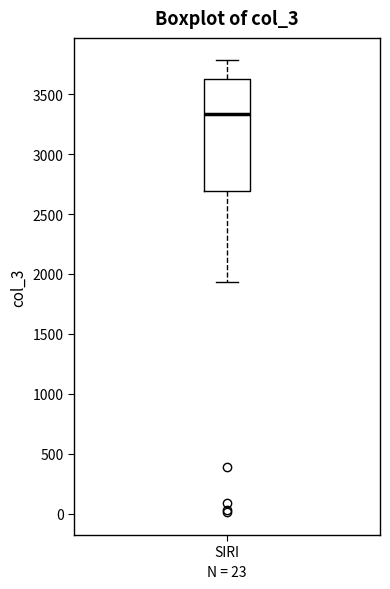

Read this box plot against the y-axis: the position of the median line, the range covered by the box, and the ends of both whiskers. The values are not printed on the chart, so give them approximately, as read against the axis.

median 3350, box 2700 to 3650, whiskers 1950 to 3800